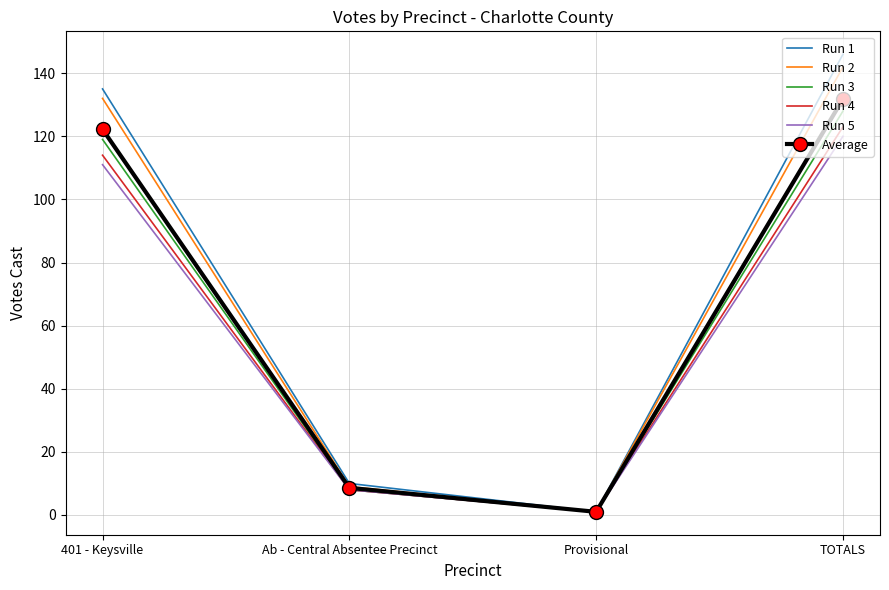

Is it true that Average equals 122.2 at 401 - Keysville?

True